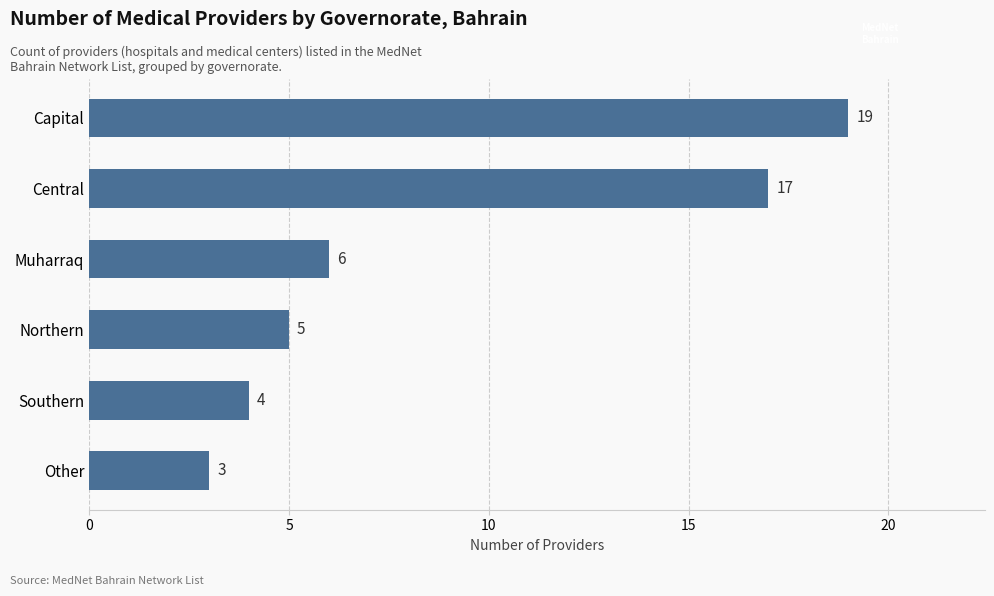

At which label is the value closest to 11?

Muharraq